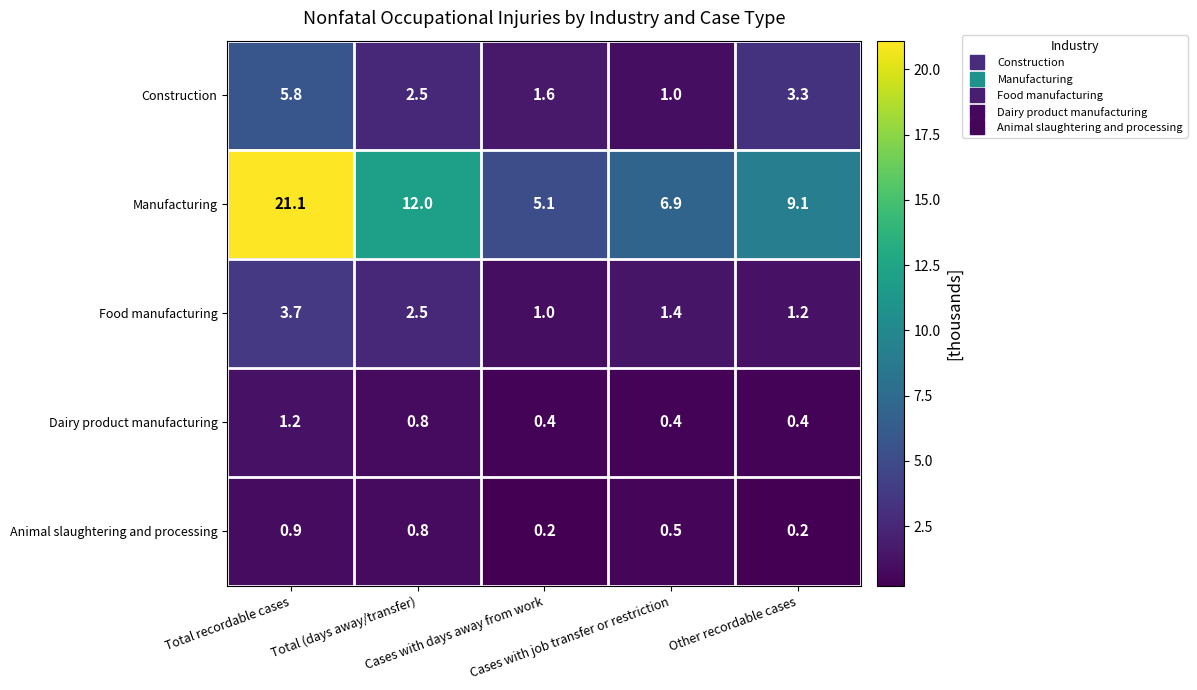

What is the difference between the maximum and minimum values in the Construction series?

4.8